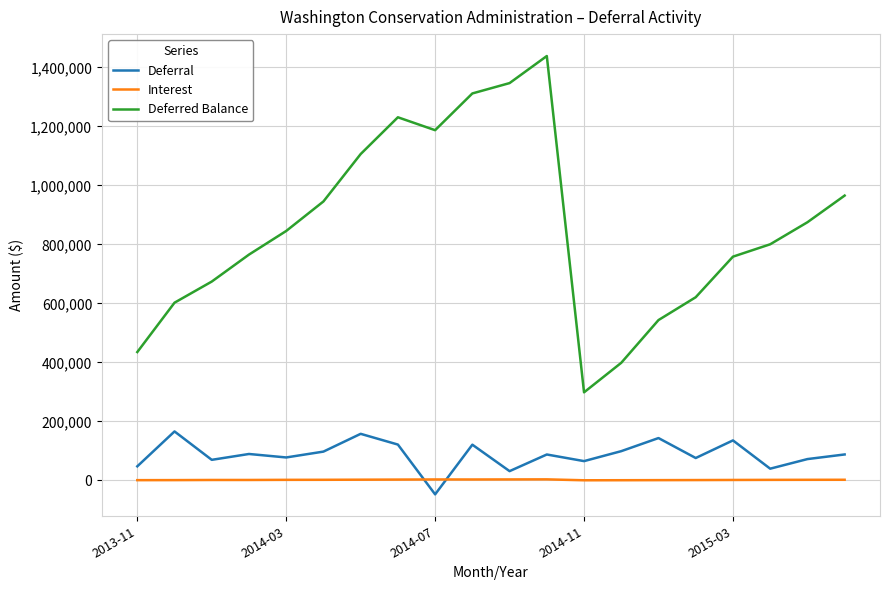

Rank the series by their maximum value, from lowest to highest.

Interest, Deferral, Deferred Balance